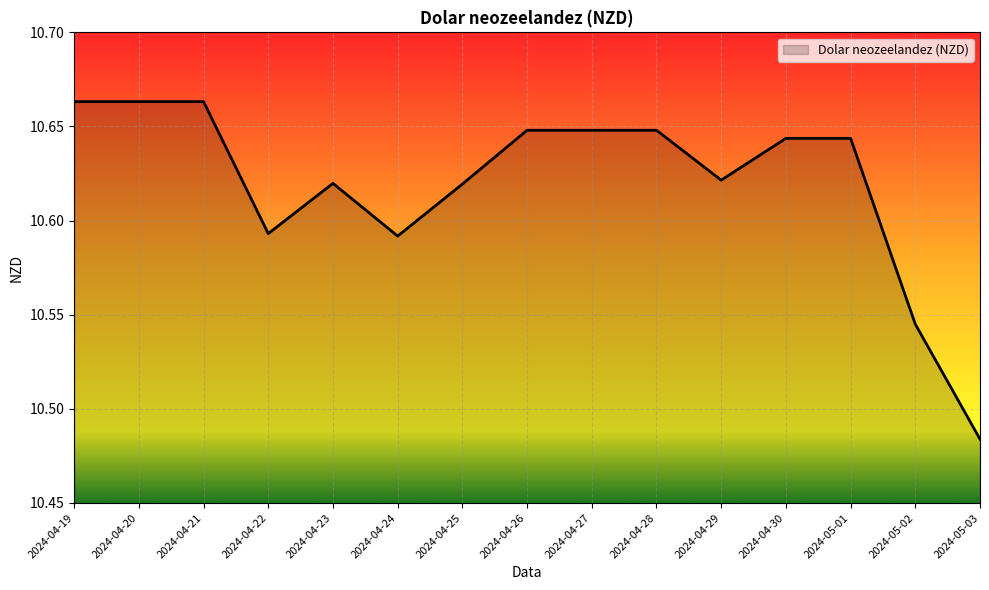

What position from the left is 2024-05-02?

14